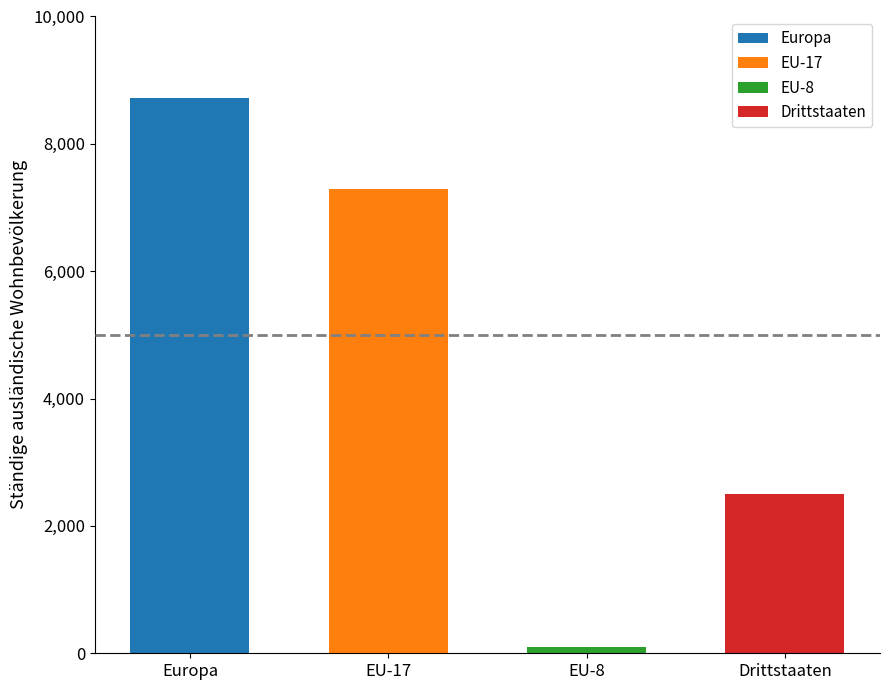

What is the ratio of the value at Europa to the value at Drittstaaten?

3.5